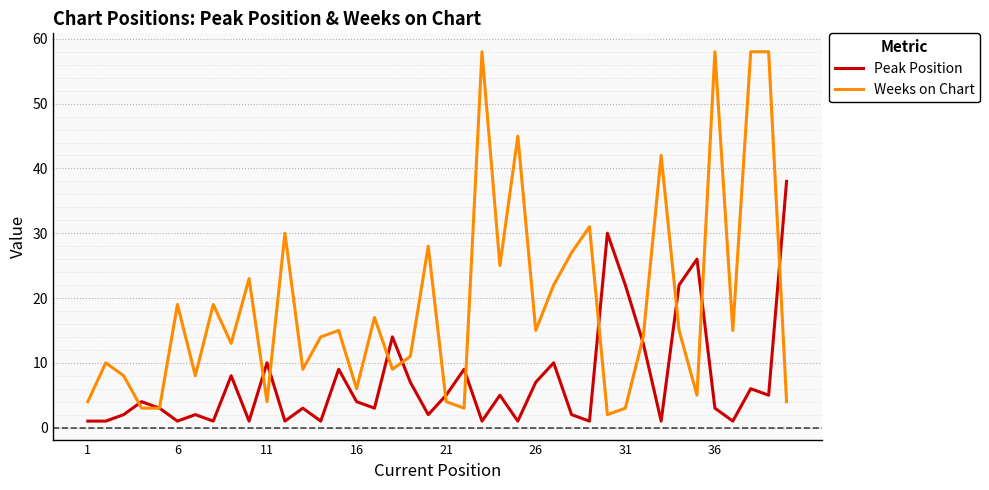

Rank the series by their average value, from highest to lowest.

Weeks on Chart, Peak Position